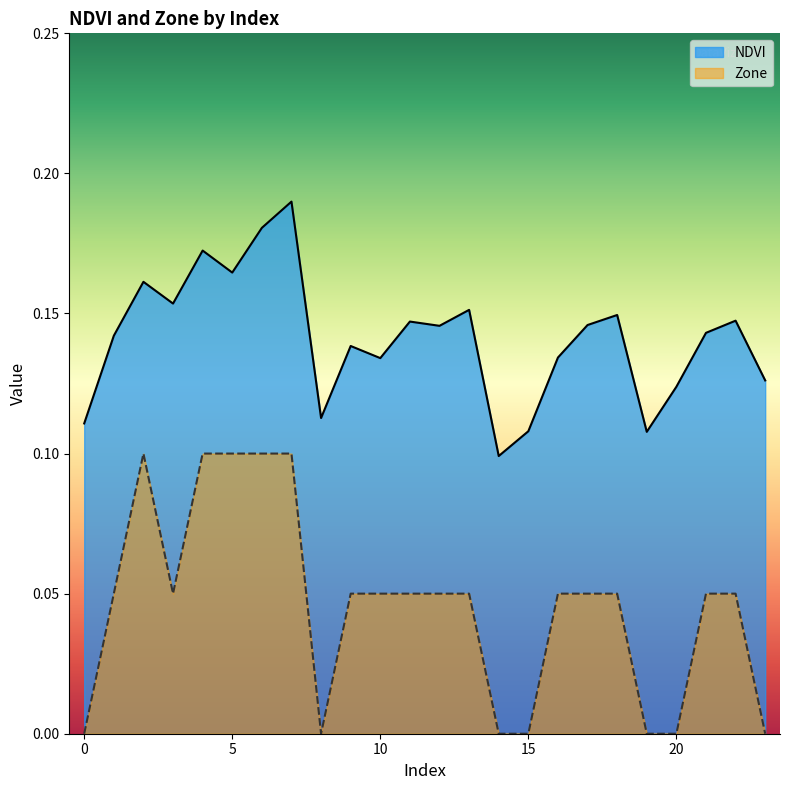

Is it true that NDVI equals 0.3 at 6?

False